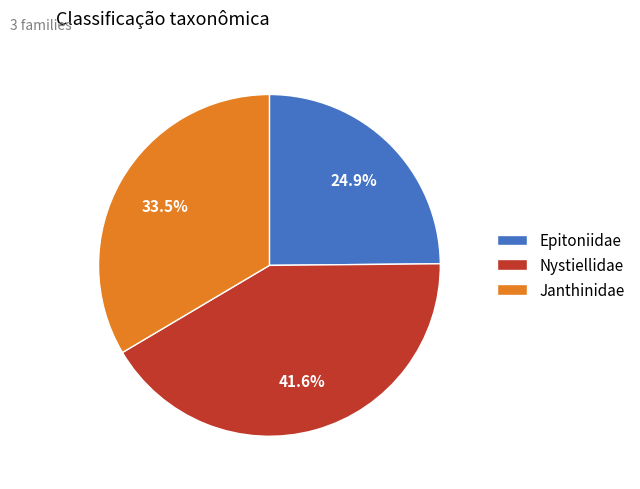

Which slice is the smallest?

Epitoniidae